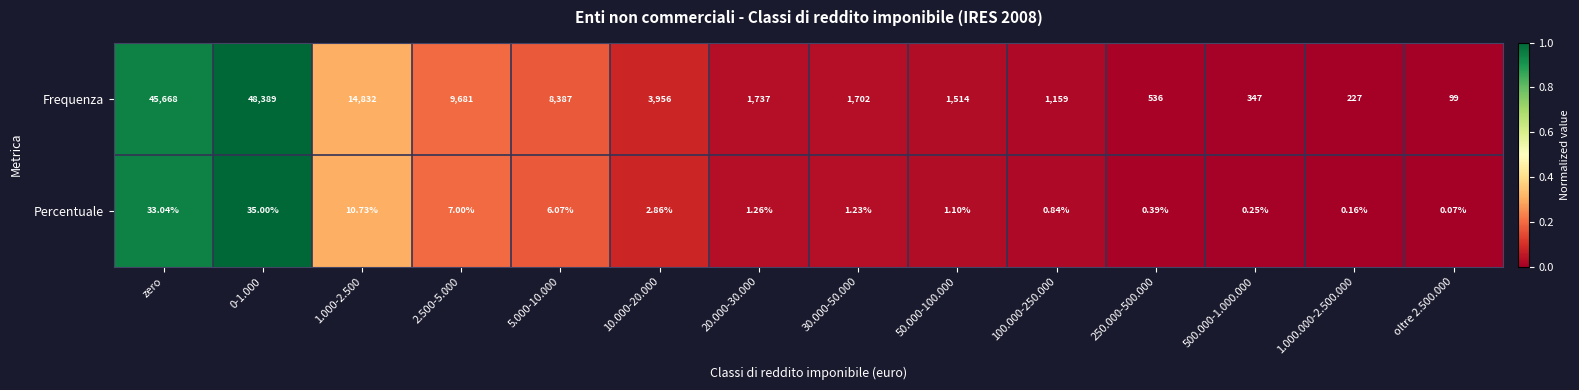

Which series has the largest range (max minus min)?

Frequenza